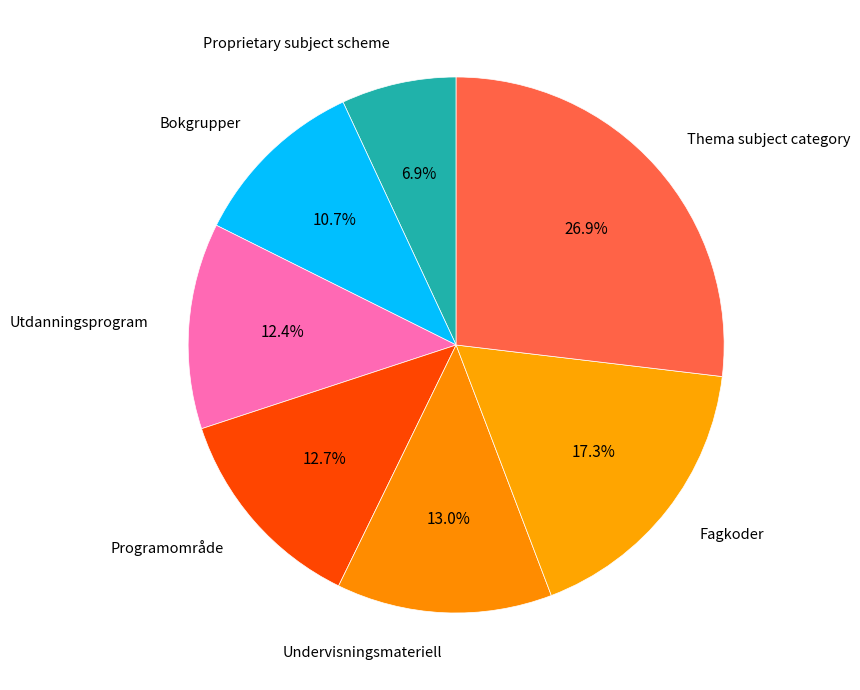

Rank the categories by value from highest to lowest.

Thema subject category, Fagkoder, Undervisningsmateriell, Programområde, Utdanningsprogram, Bokgrupper, Proprietary subject scheme